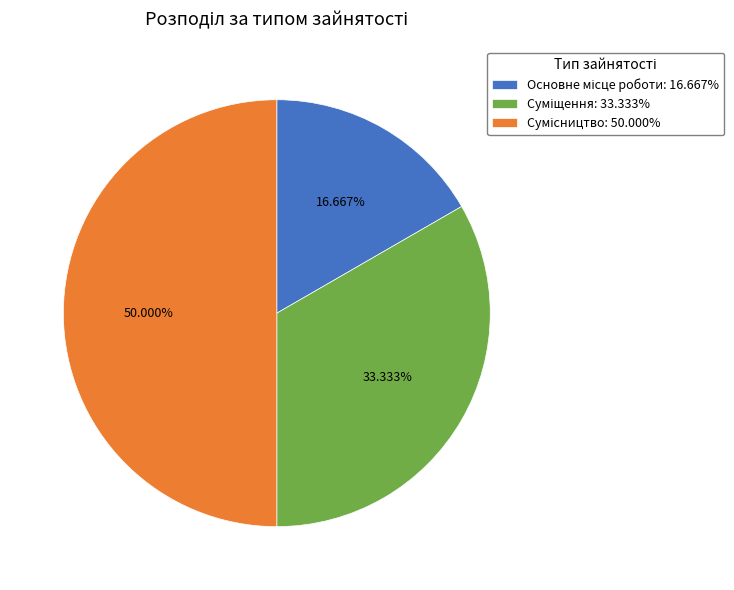

Count the number of slices in the pie.

3